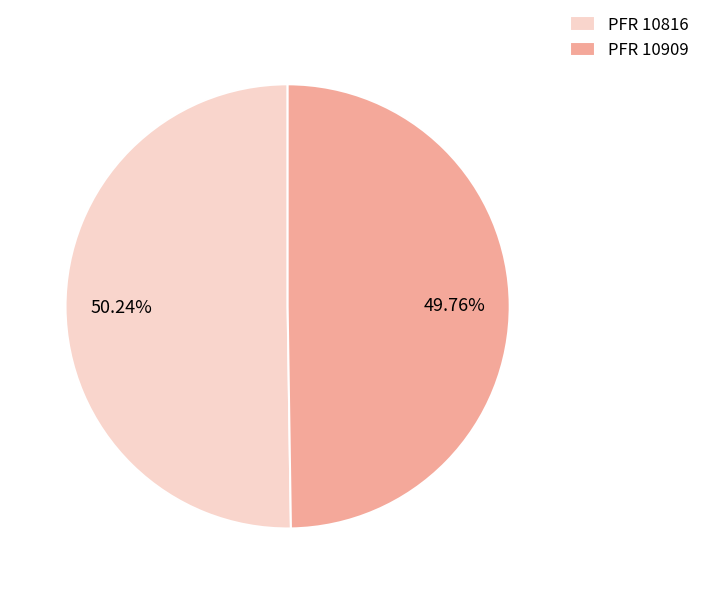

Is there a majority slice in this chart?

Yes